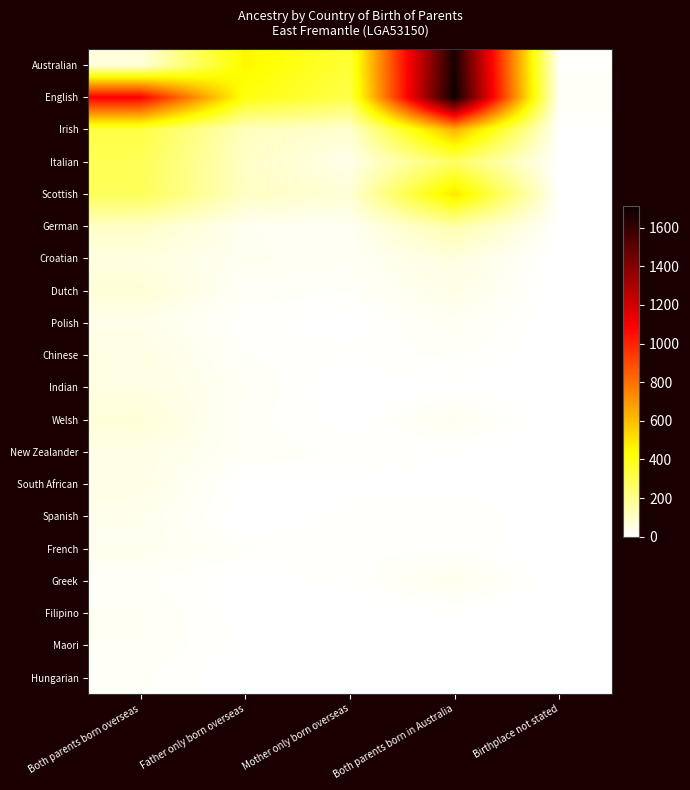

What is the total value across all series at Both parents born overseas?

2714